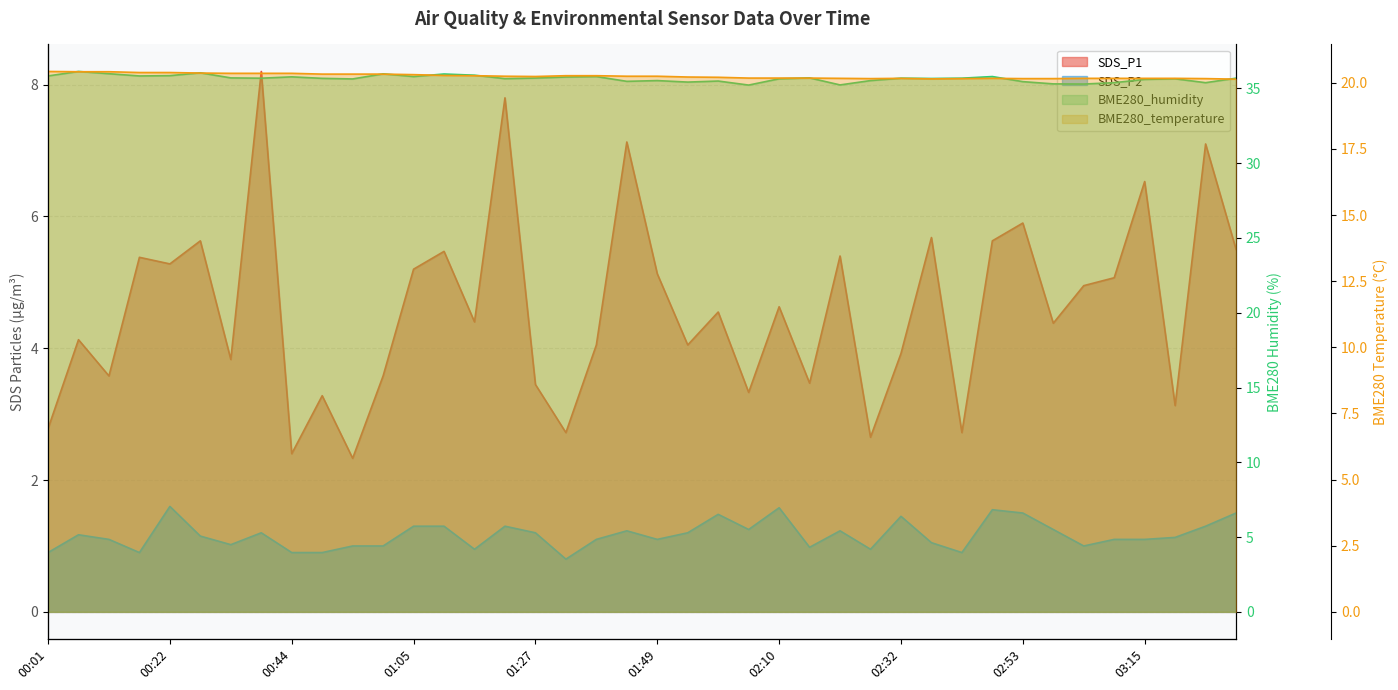

True or false: SDS_P1 and BME280_temperature cross at least once.

False